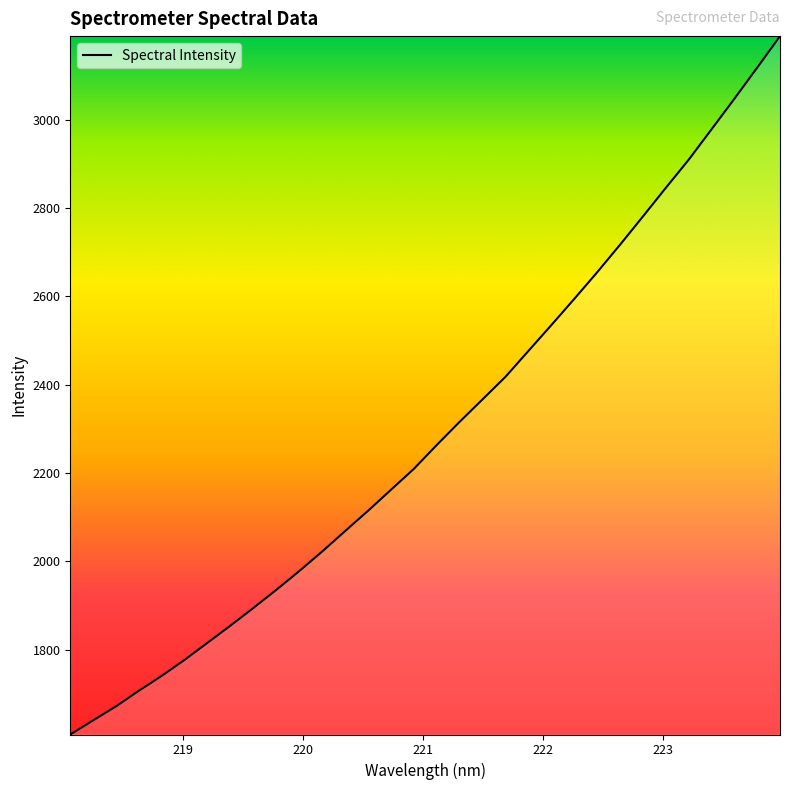

What is the greatest value displayed?

3189.2